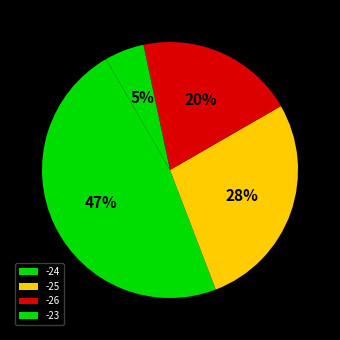

Count the number of slices in the pie.

4